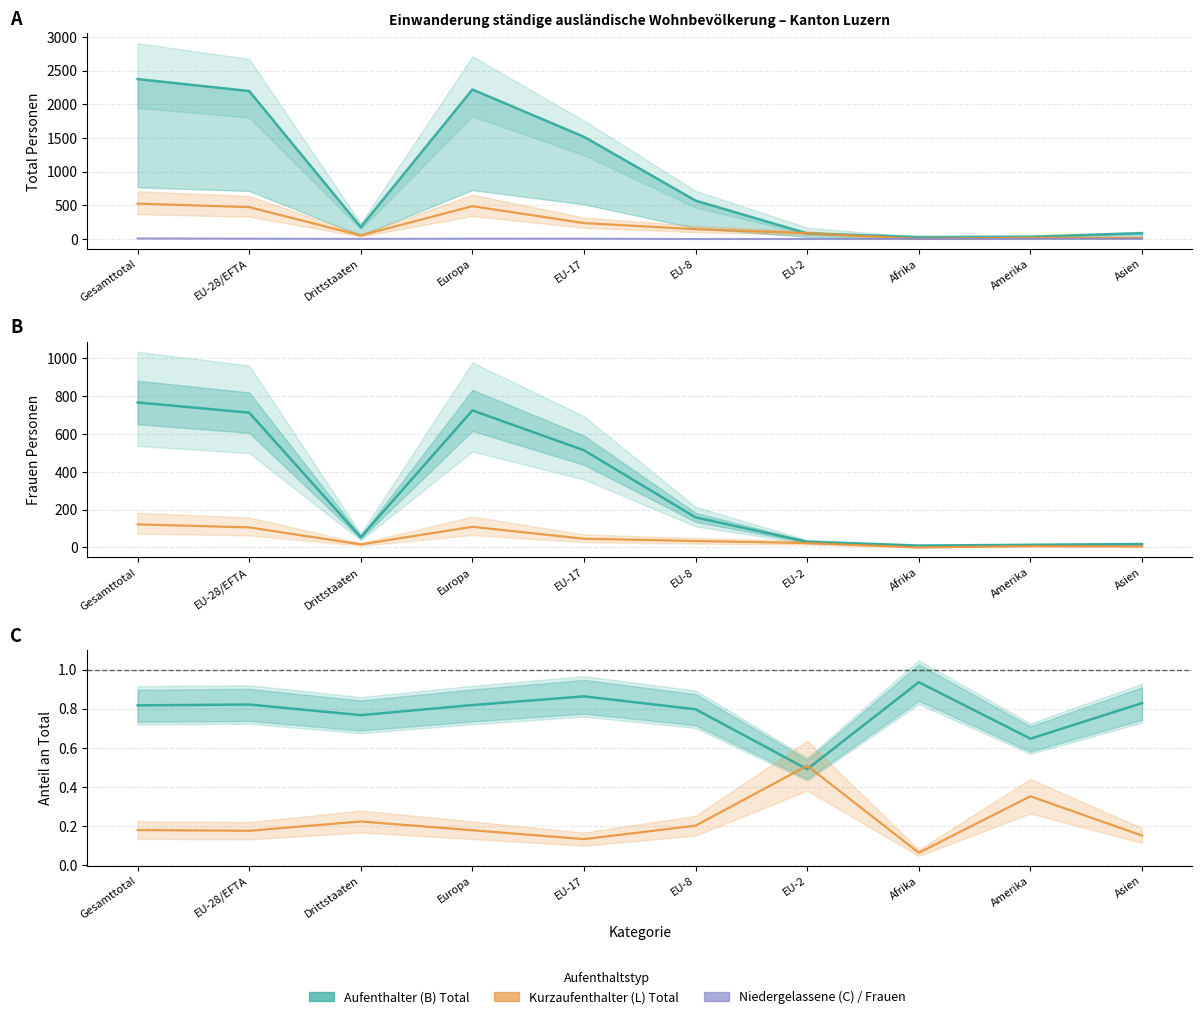

What is the total value across all series at Amerika?

22.0